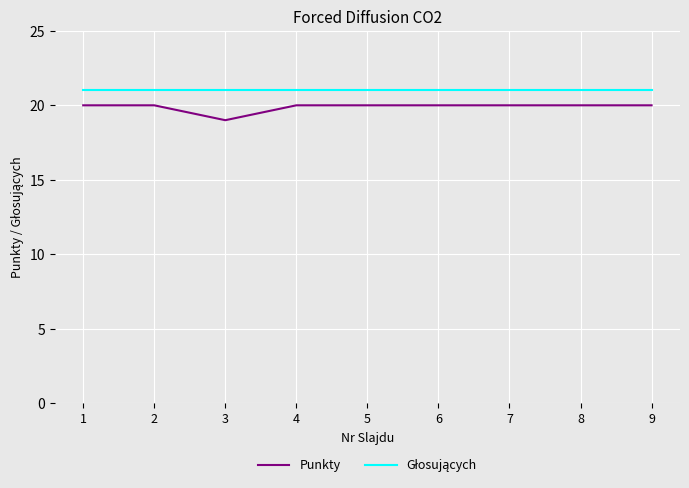

What is the approximate value of Punkty at 9?

20